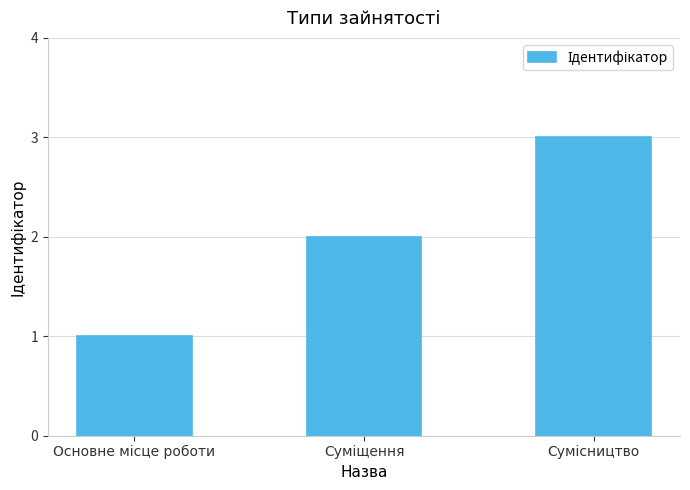

What is the sum of all values?

6